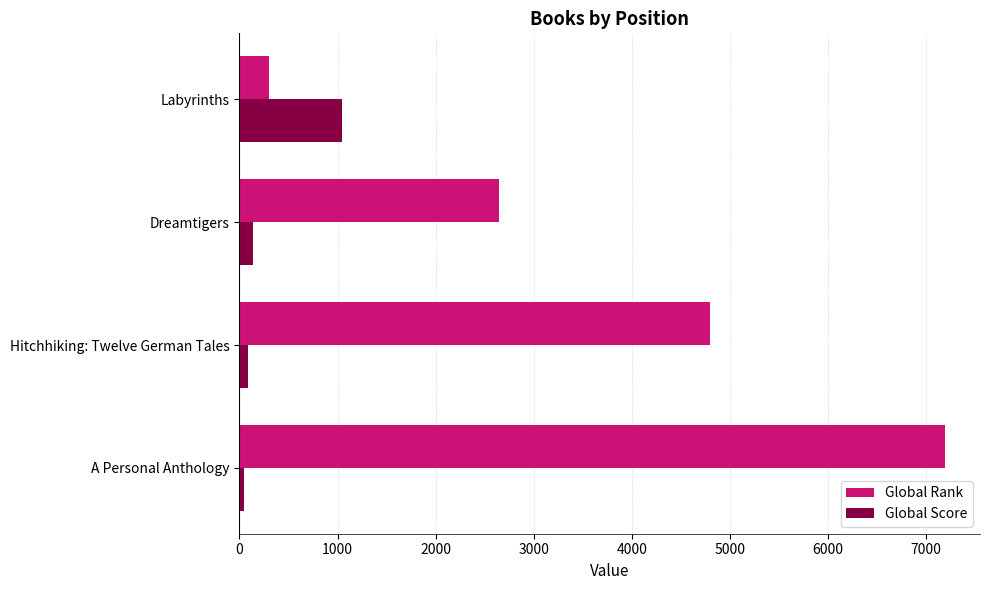

What is the difference between the second highest and minimum values in the Global Rank series?

4495